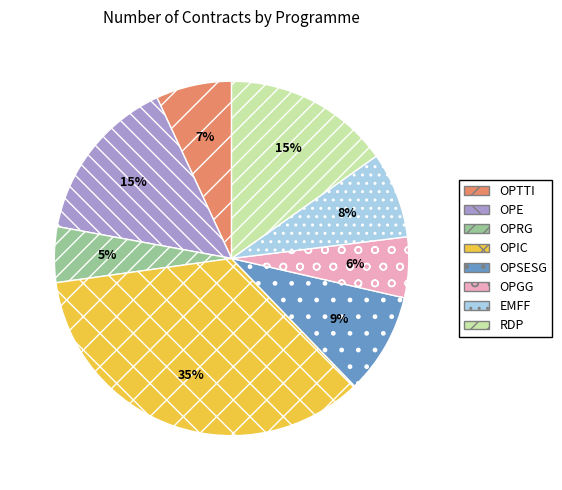

Is there a majority slice in this chart?

No